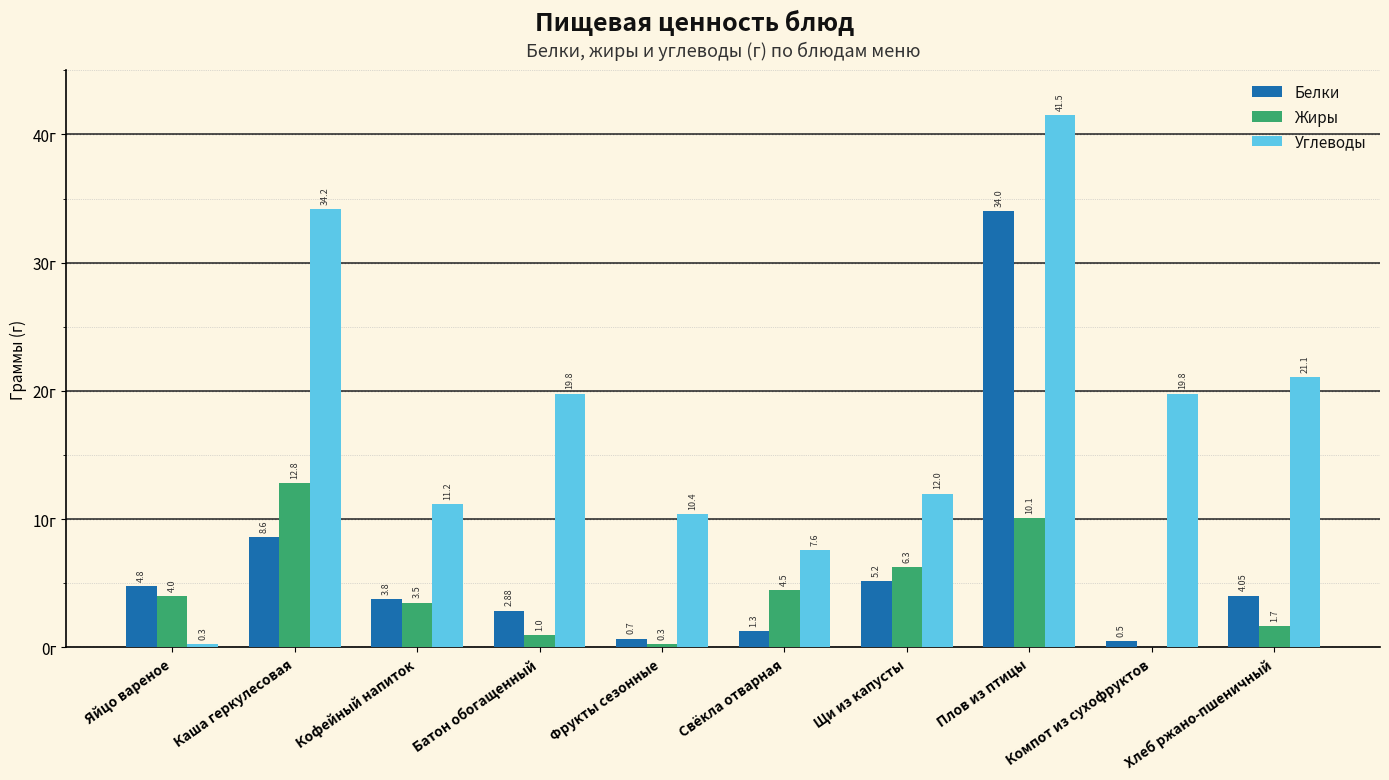

At which label does Углеводы first exceed 19?

Каша геркулесовая